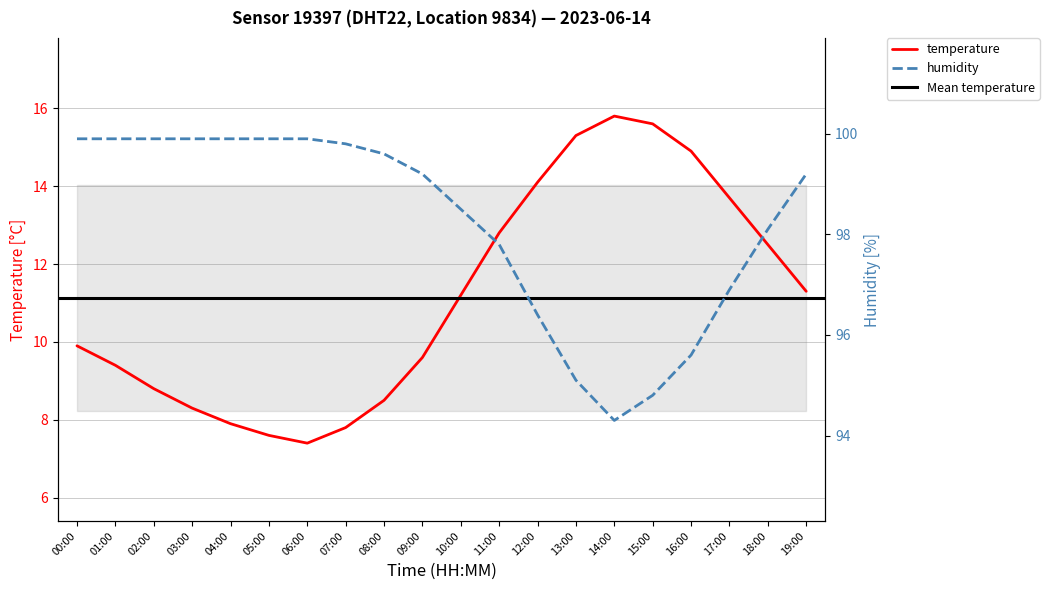

What is the approximate value of humidity at 12:00?

96.4